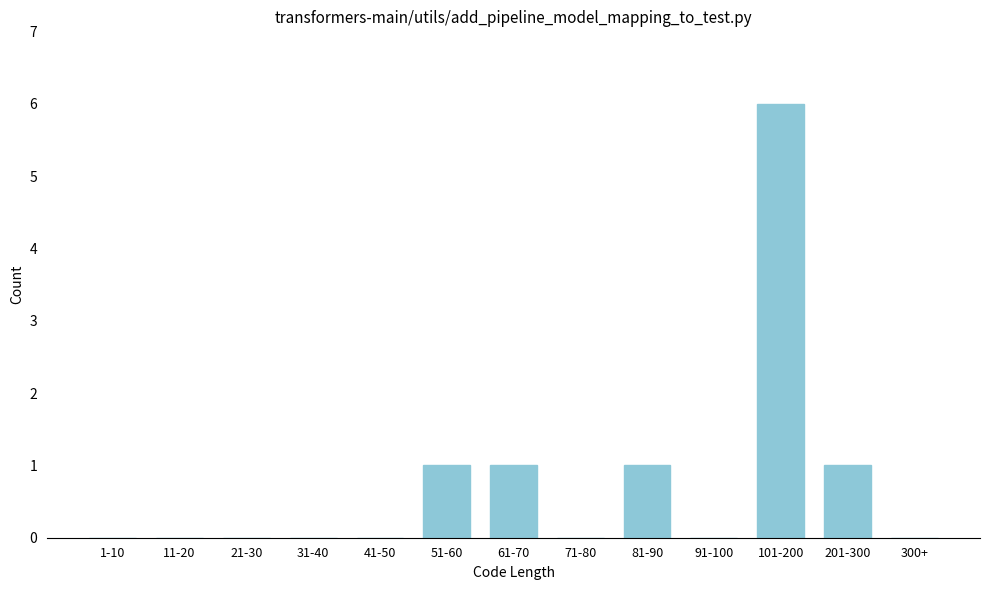

Reading left to right, what are all the values shown in this chart?

1-10=0	11-20=0	21-30=0	31-40=0	41-50=0	51-60=1	61-70=1	71-80=0	81-90=1	91-100=0	101-200=6	201-300=1	300+=0